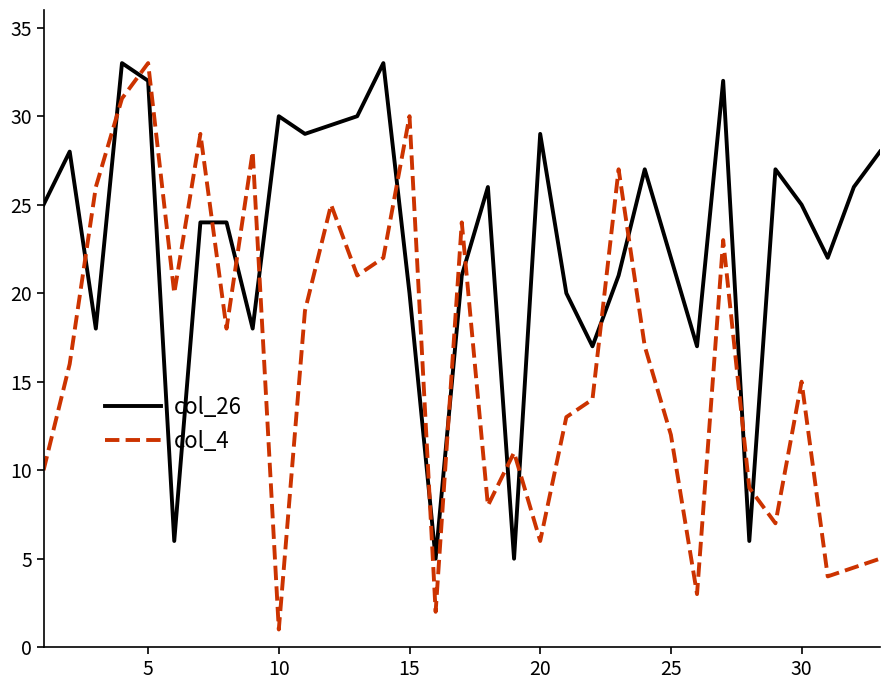

Which series has the largest range (max minus min)?

col_4